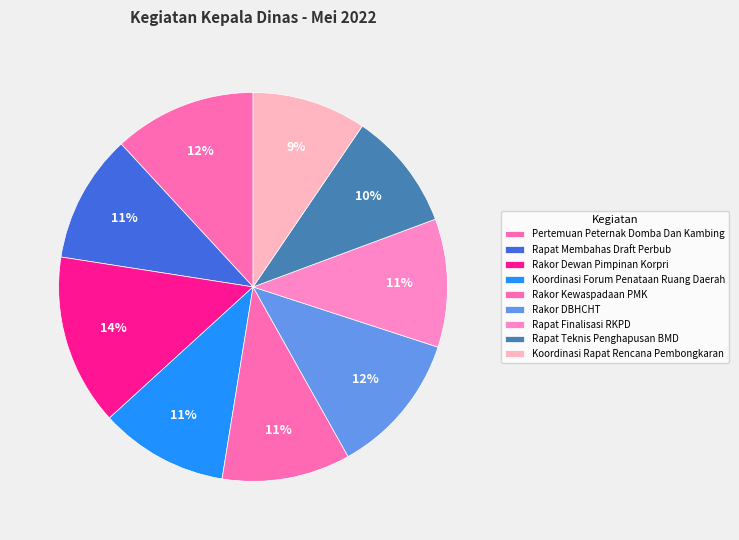

How many slices are in this pie chart?

9